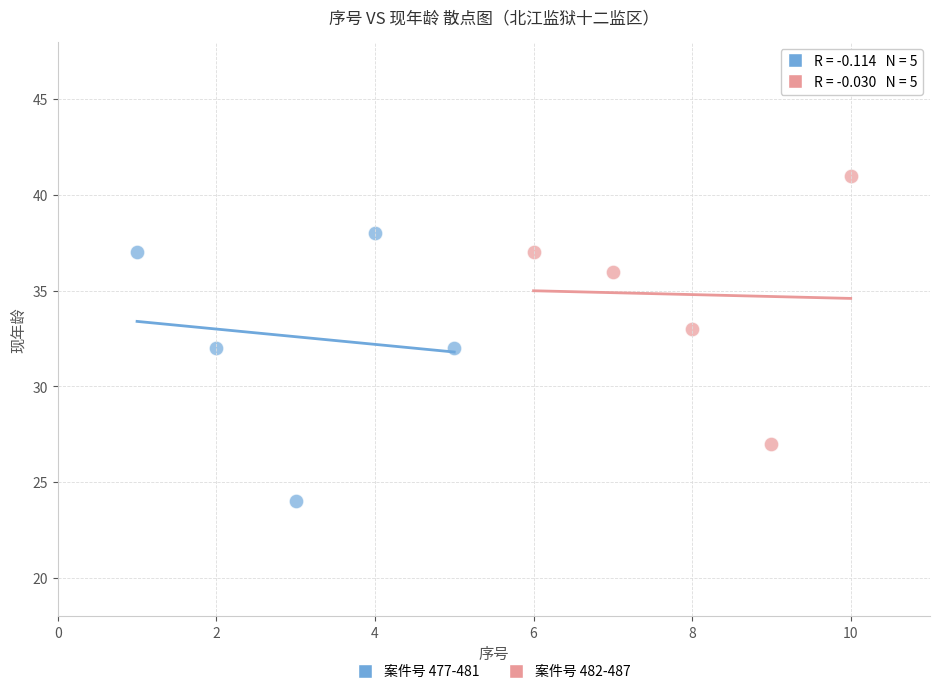

Which series contains the highest Y value?

案件号 482-487